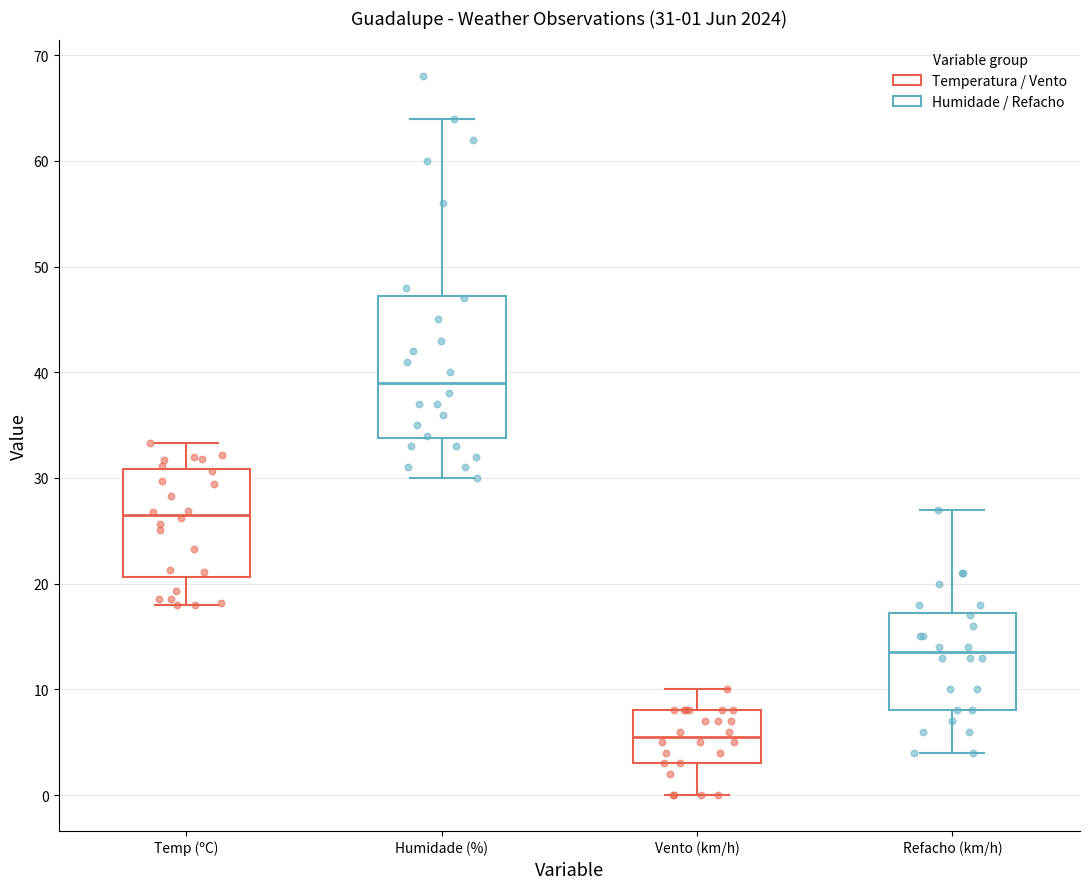

Which box's median line is the highest?

Humidade (%)